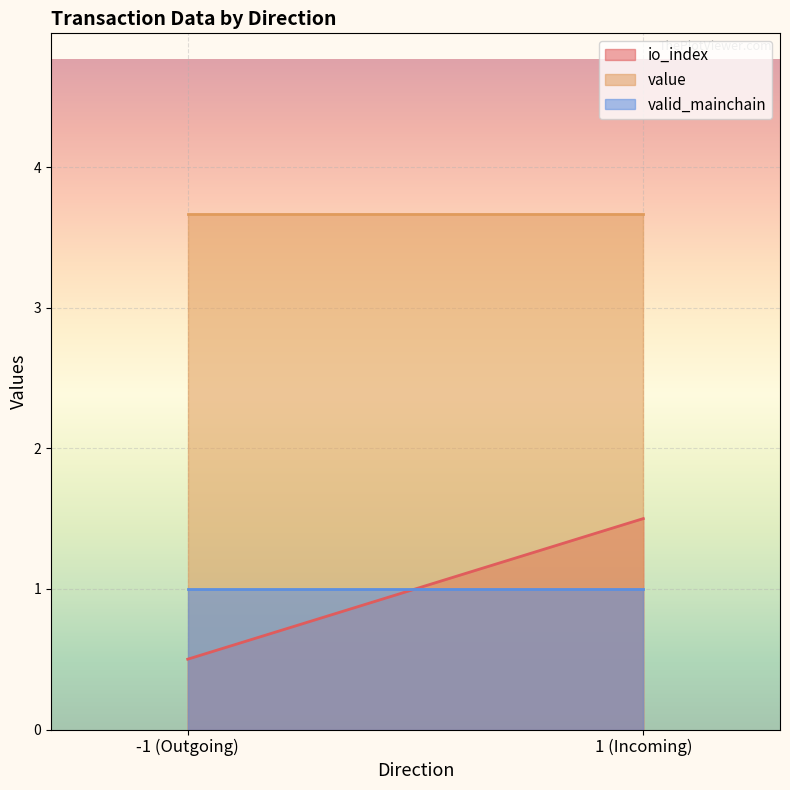

At how many categories does at least one series exceed 2?

2